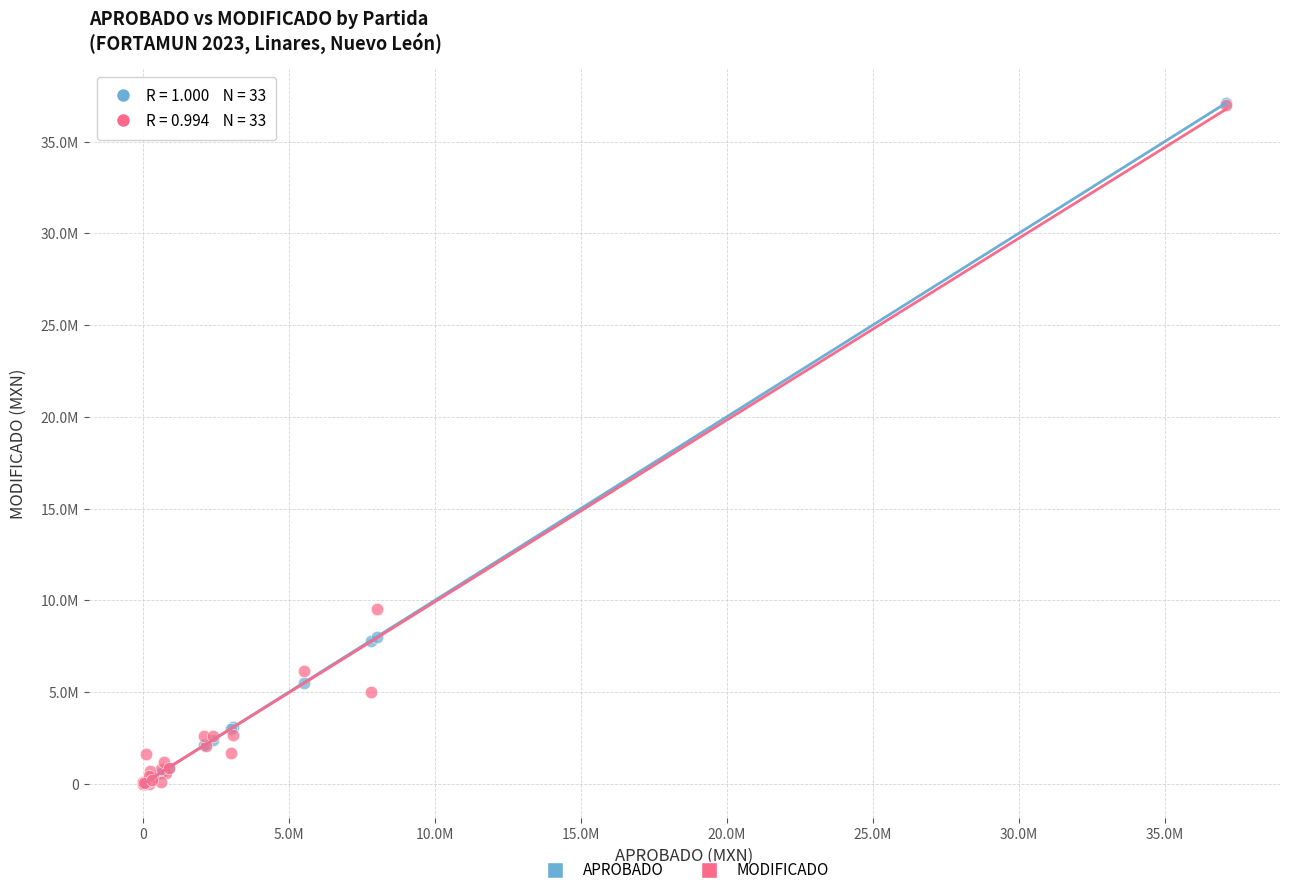

What are all the series names shown in the legend?

APROBADO, MODIFICADO